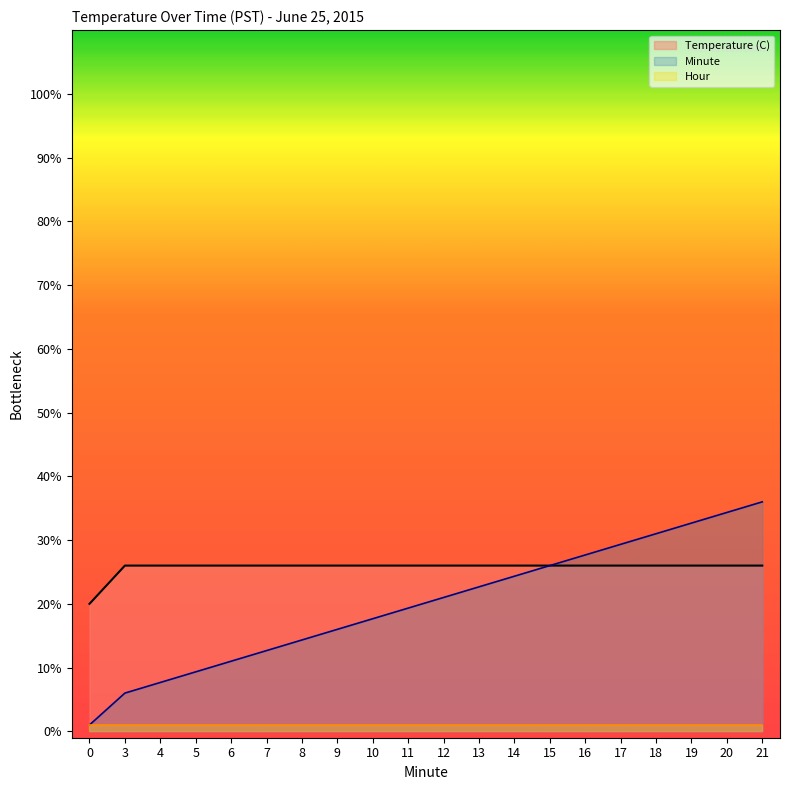

What is the average value of the Temperature (C) line series?

25.7